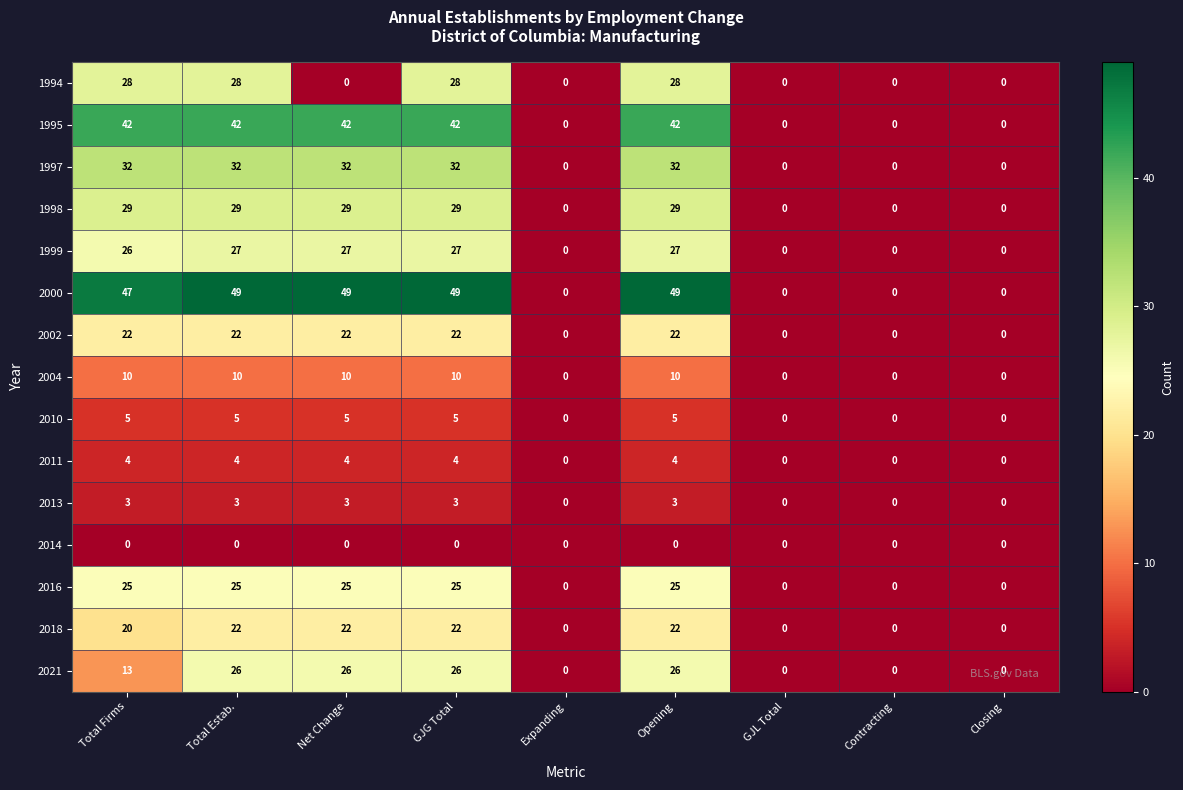

The value of 1999 at Closing is 0. True or false?

True